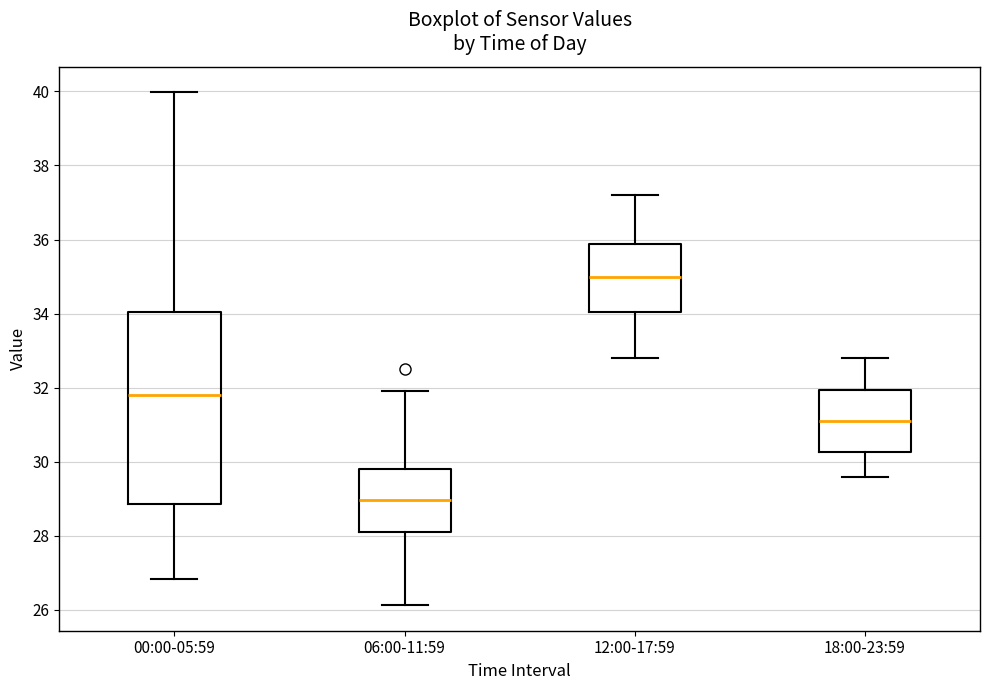

Reading left to right, transcribe this box plot: for each box, give where its median line is, the range the box spans, and where its two whiskers end, as read against the y-axis. The values are not printed on the chart, so give them approximately, as read against the axis.

00:00-05:59: median 31.8, box 28.8 to 34.0, whiskers 26.8 to 40.0
06:00-11:59: median 29.0, box 28.2 to 29.8, whiskers 26.2 to 32.0
12:00-17:59: median 35.0, box 34.0 to 35.8, whiskers 32.8 to 37.2
18:00-23:59: median 31.2, box 30.2 to 32.0, whiskers 29.6 to 32.8